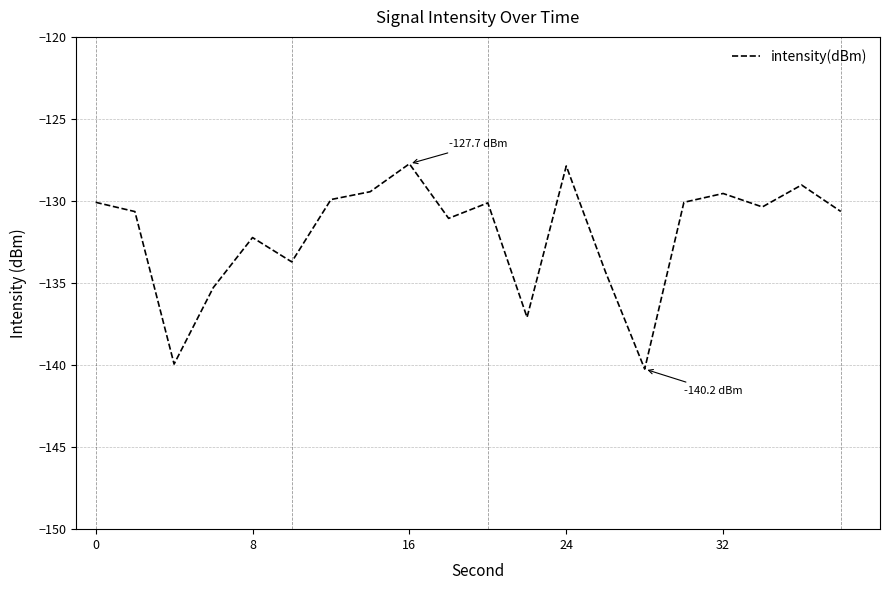

How many lines are shown in the chart?

1